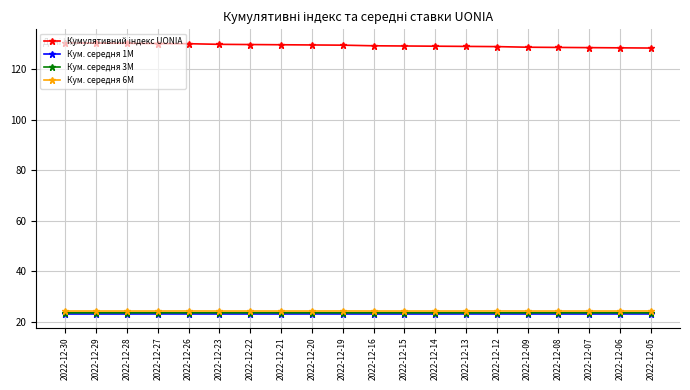

What is the total value across all series at 2022-12-16?

200.4